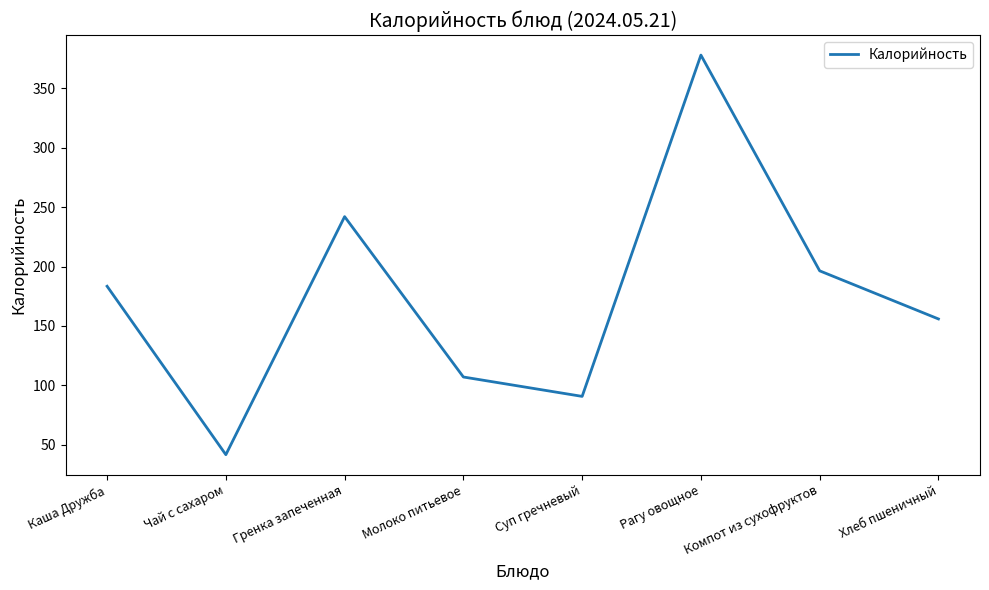

Between Чай с сахаром and Компот из сухофруктов, which is larger?

Компот из сухофруктов